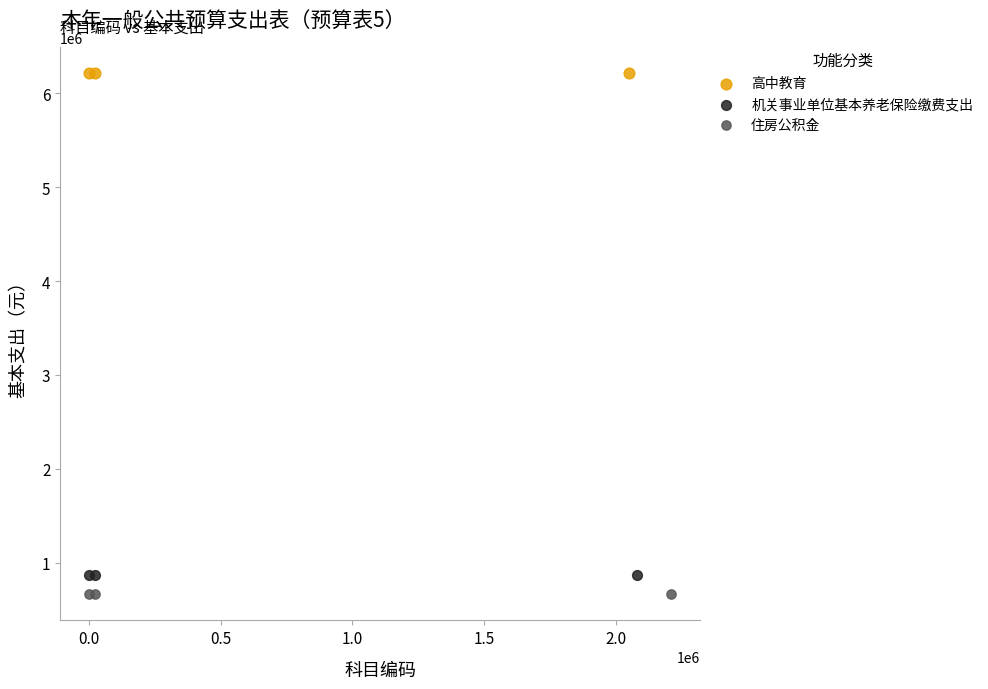

Which series contains the highest Y value?

高中教育